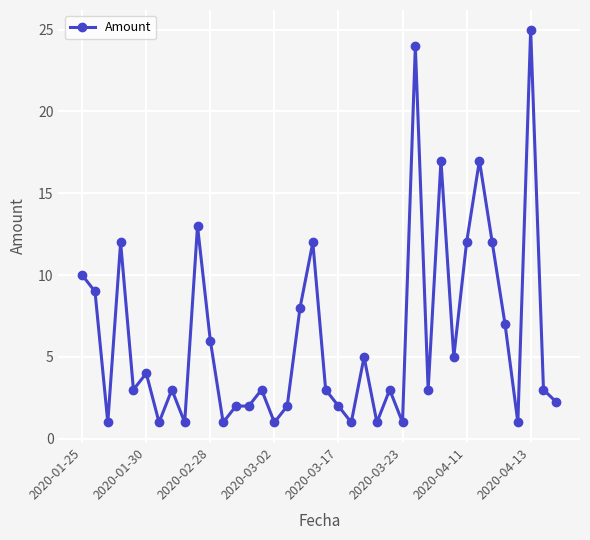

What is the greatest value displayed?

25.0